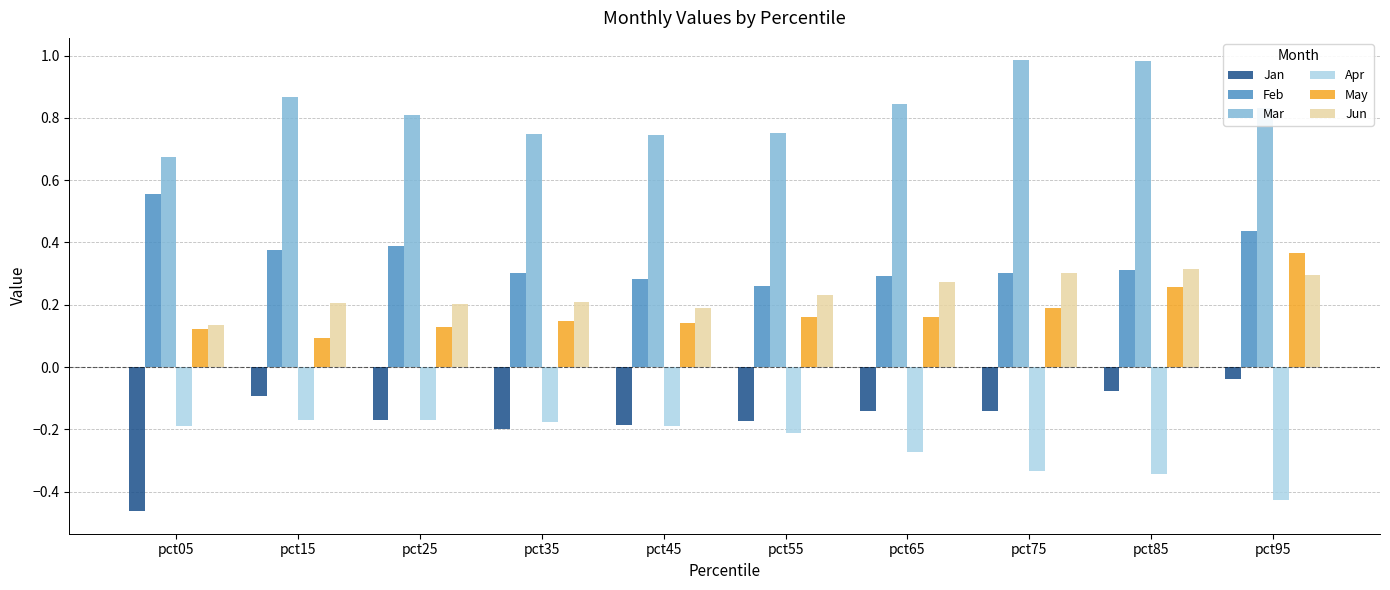

Which series has the largest total across all categories?

Mar